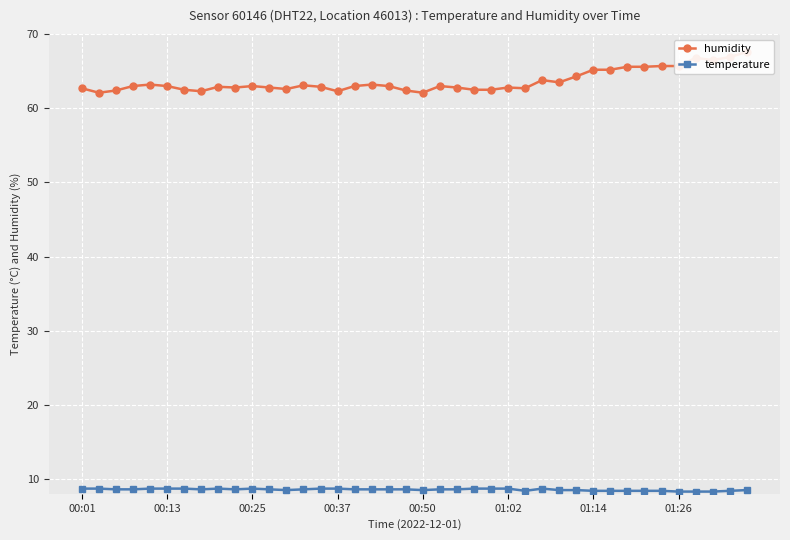

What is the lowest value of the temperature series?

8.3